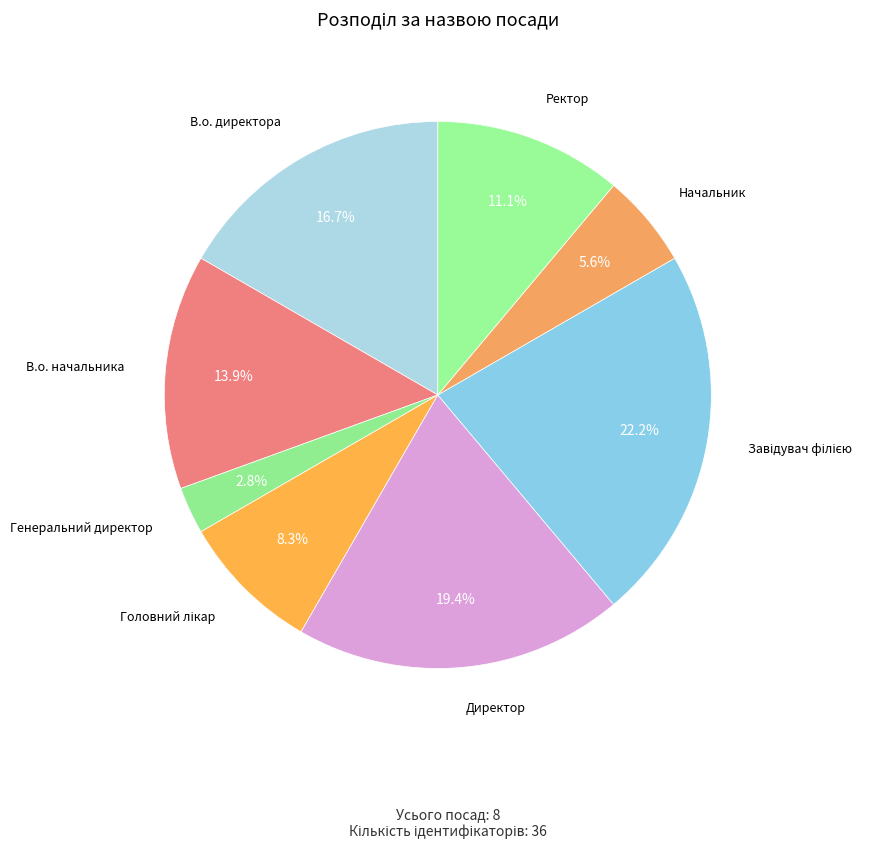

How many slices are in this pie chart?

8